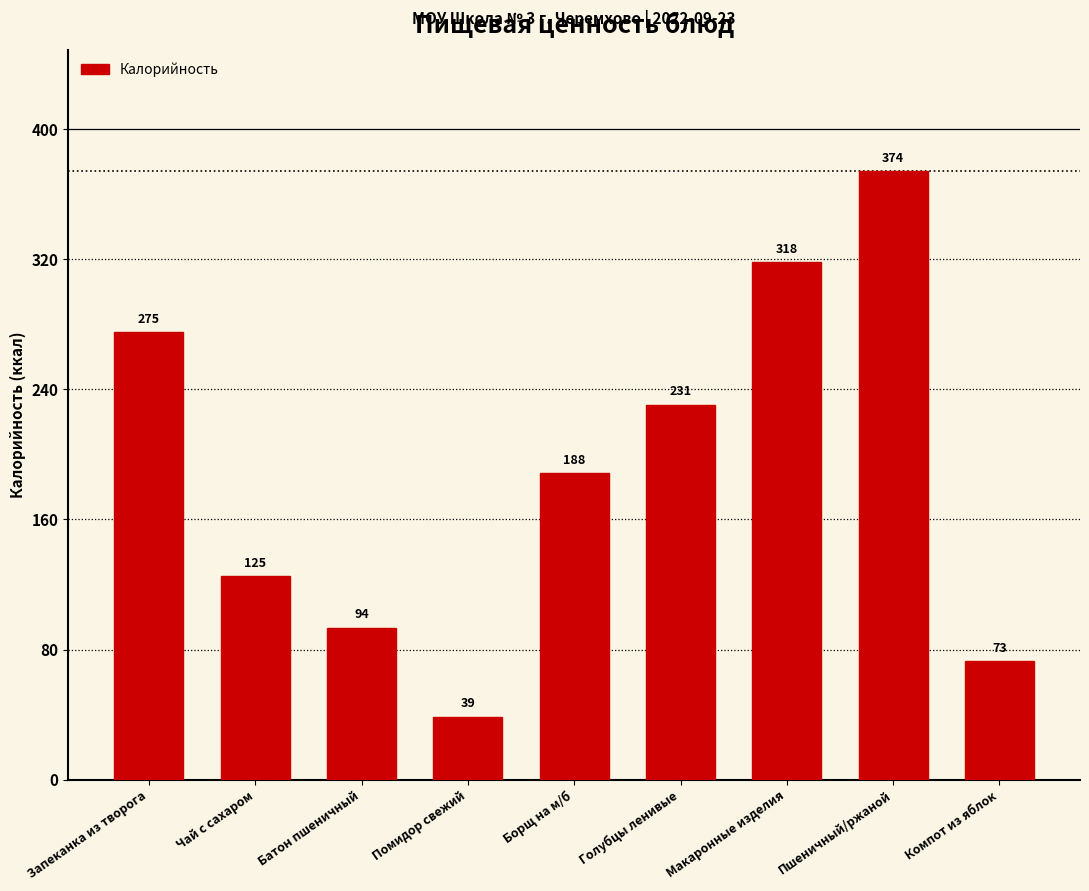

Rank the categories by value from highest to lowest.

Пшеничный/ржаной, Макаронные изделия, Запеканка из творога, Голубцы ленивые, Борщ на м/б, Чай с сахаром, Батон пшеничный, Компот из яблок, Помидор свежий